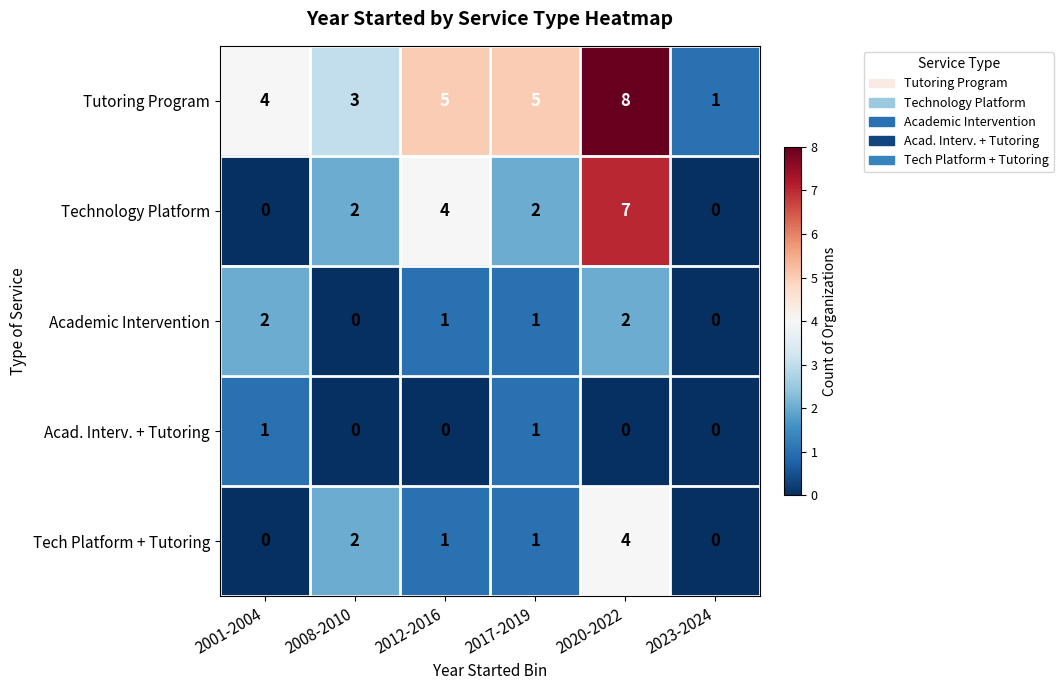

What is the spread (max minus min) of values at 2001-2004?

4